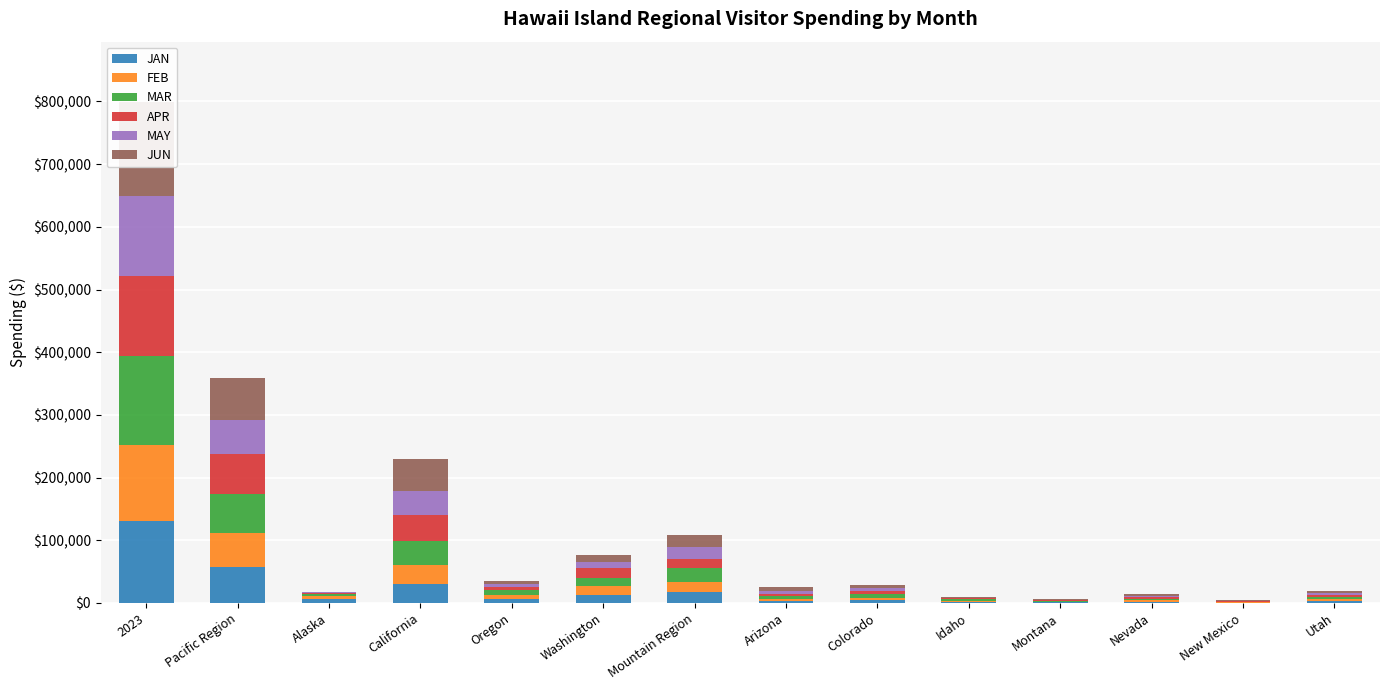

Does the chart contain any negative values?

No